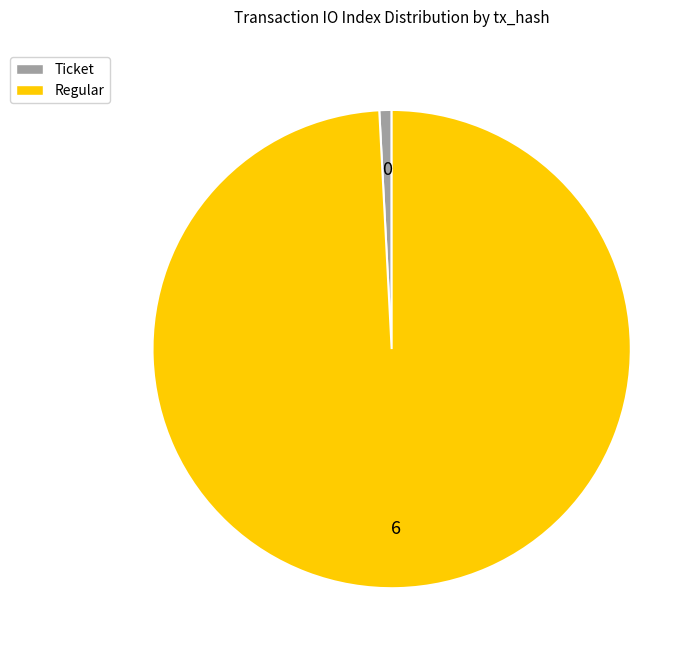

Does any single category account for the majority?

Yes